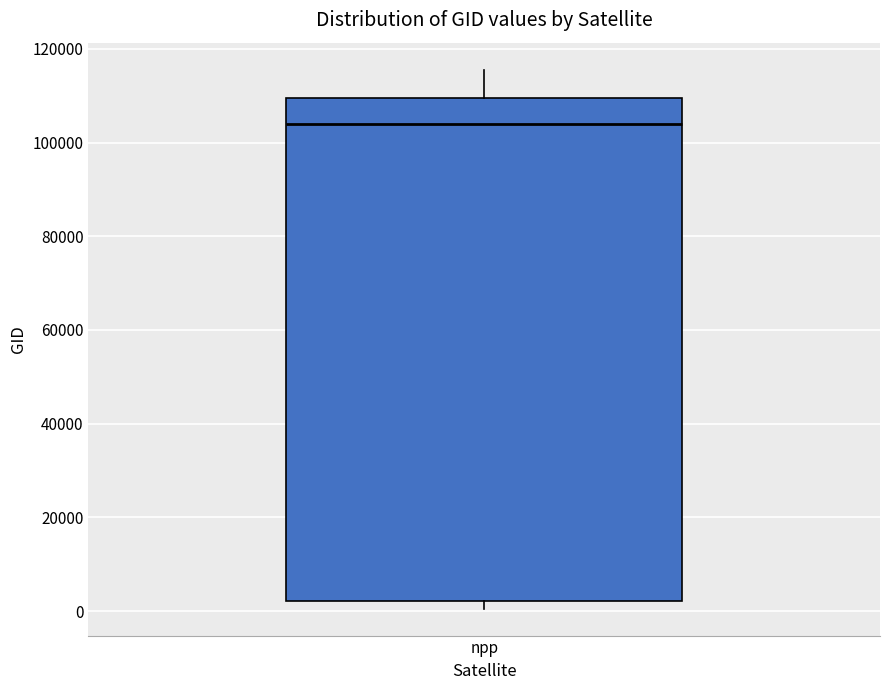

Transcribe this box plot: give where the median line is, the range the box spans, and where the two whiskers end, as read against the y-axis. The values are not printed on the chart, so give them approximately, as read against the axis.

median 104000, box 2000 to 110000, whiskers 0 to 116000